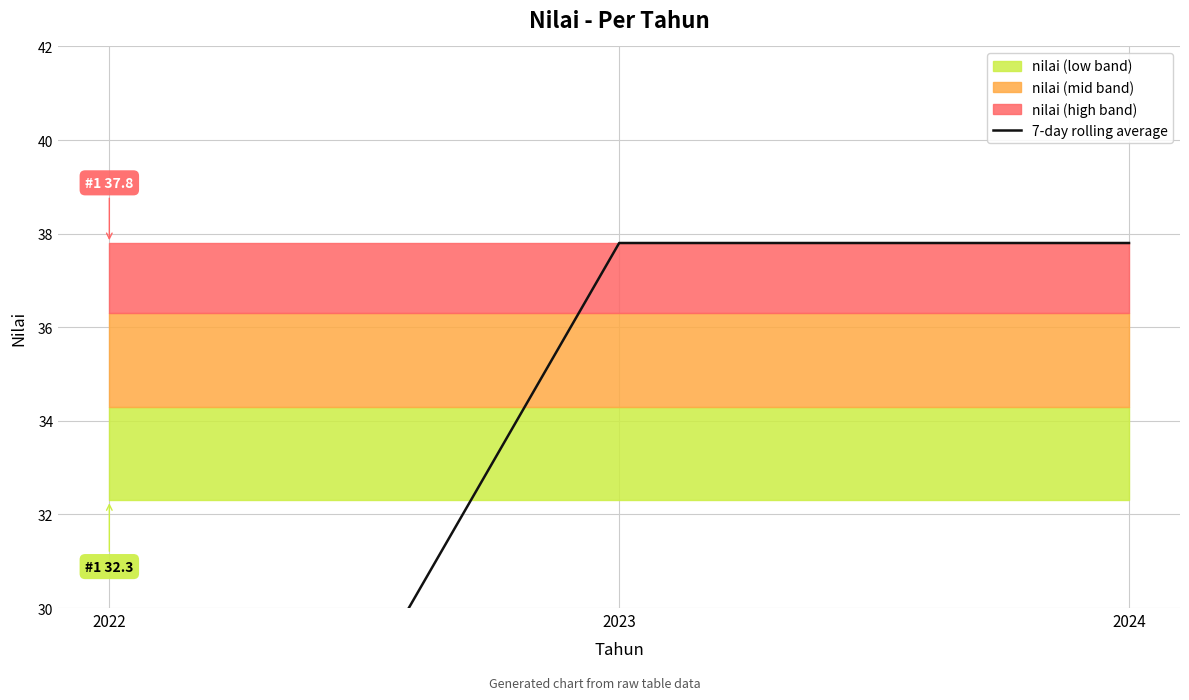

Where does the data first go above 37?

2023